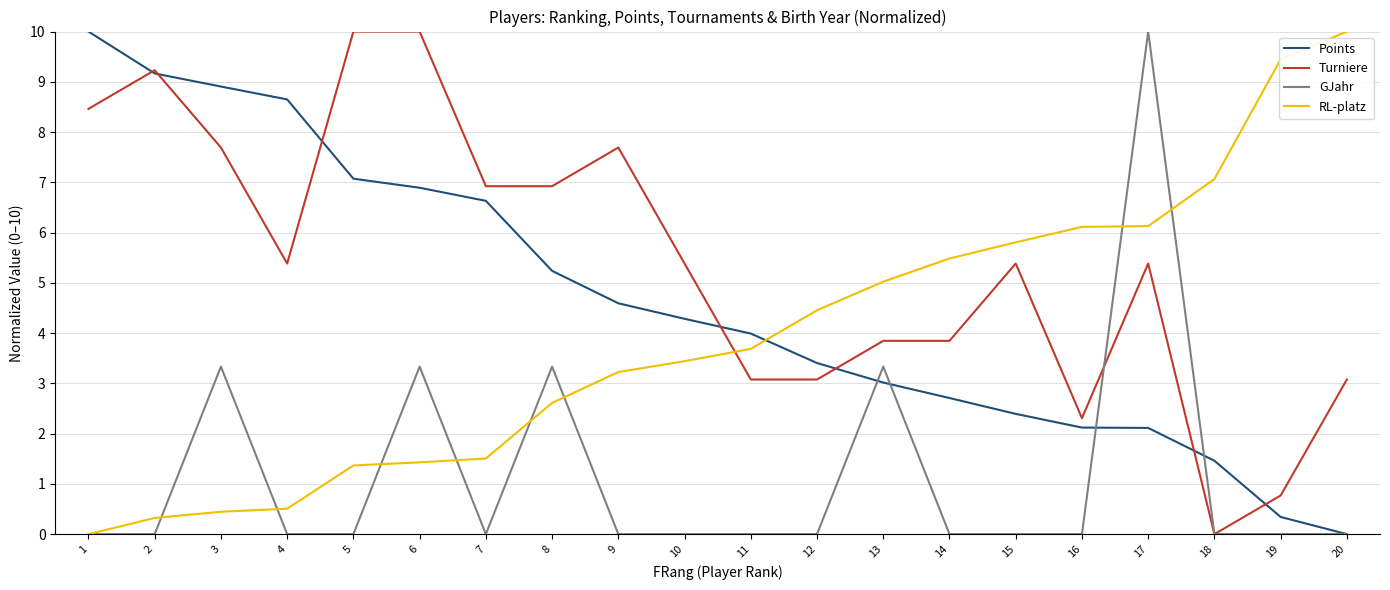

How many times do Turniere and RL-platz cross each other?

1